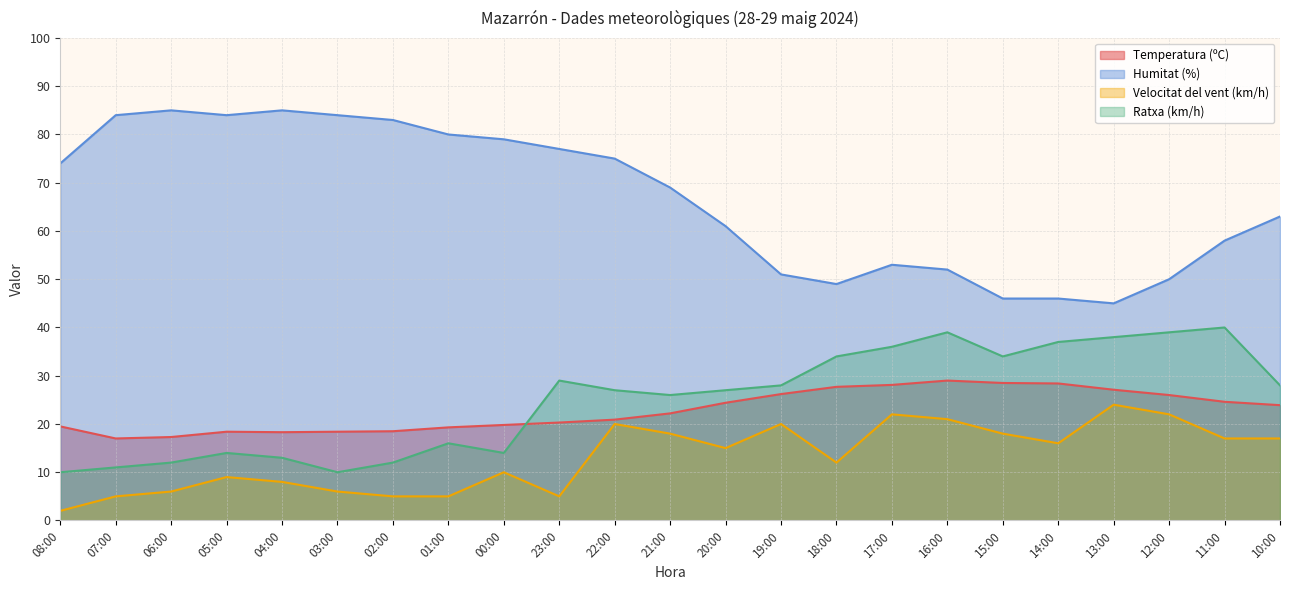

Which label corresponds to the largest value in the chart?

06:00